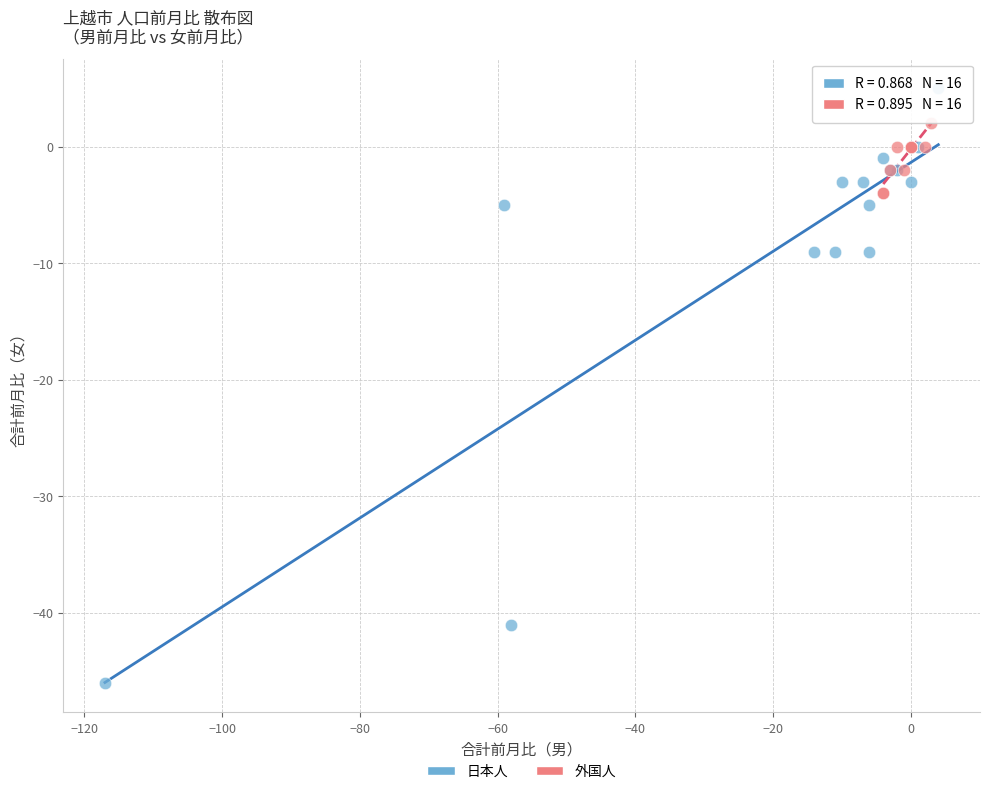

Which series contains the highest Y value?

日本人